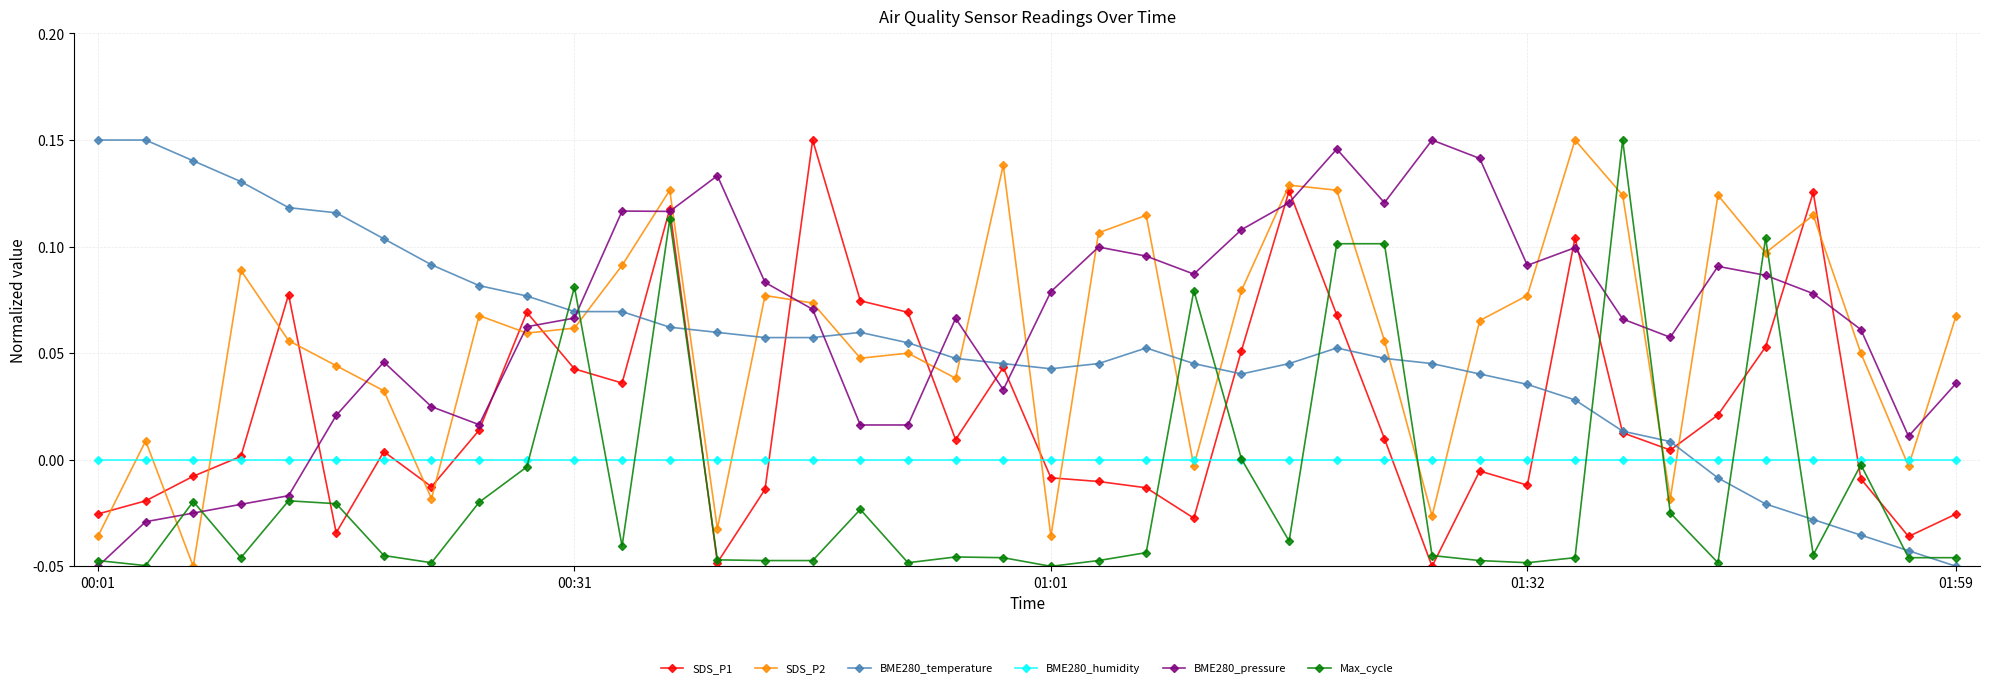

What is the sum of all Max_cycle values?

-0.5